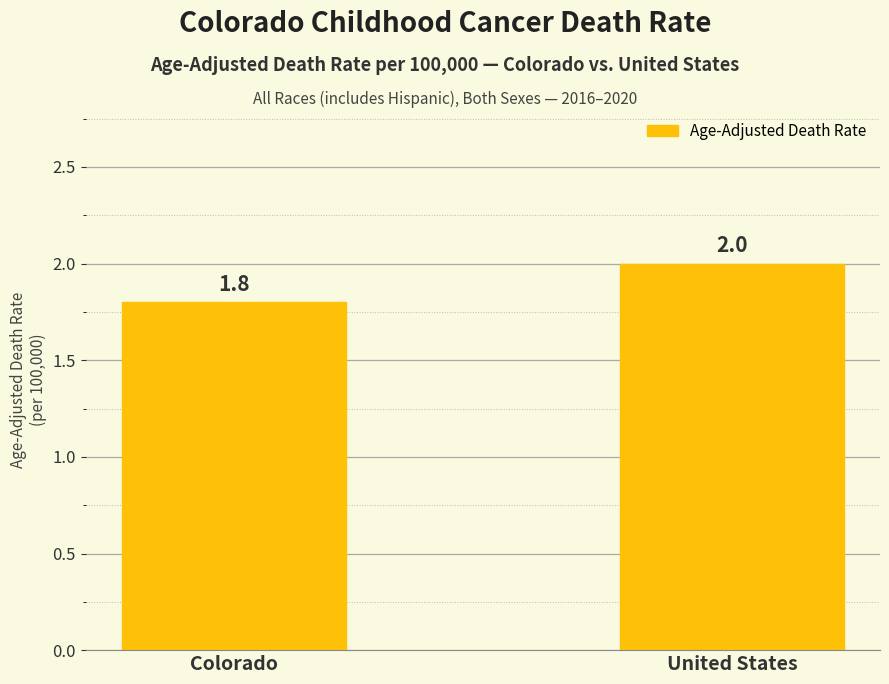

What is the label of the 2nd bar from the left?

United States